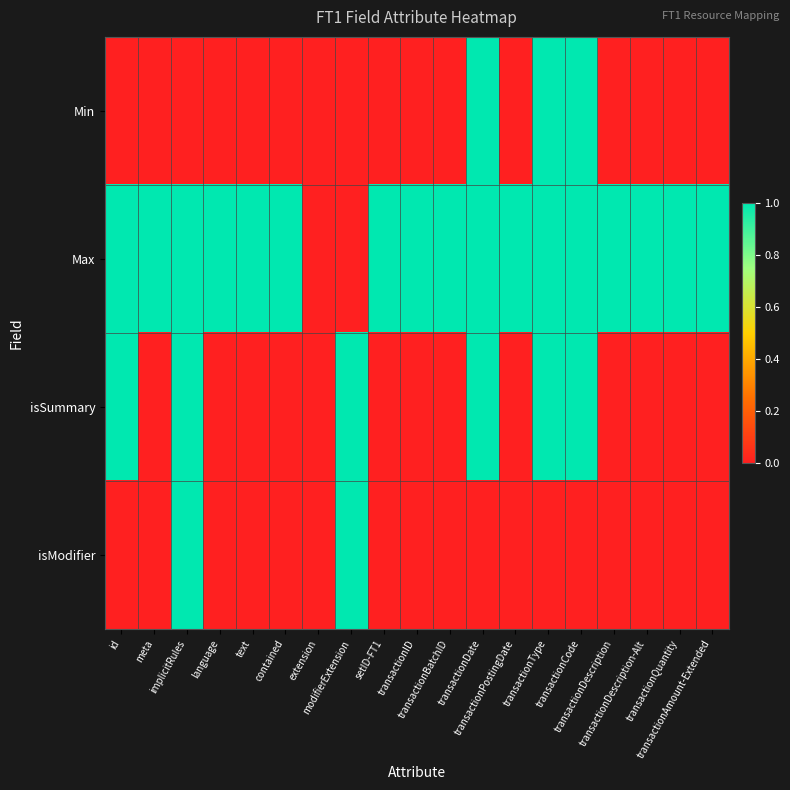

How many categories are shown in the chart?

19